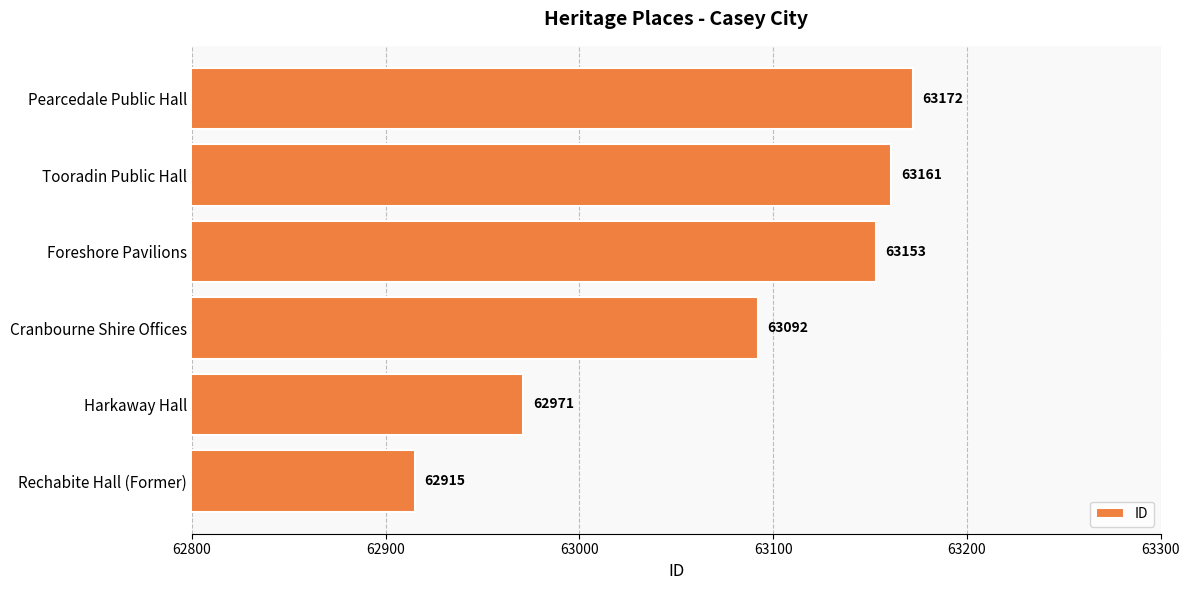

Reading top to bottom, list all the values displayed in this chart.

Pearcedale Public Hall=63172	Tooradin Public Hall=63161	Foreshore Pavilions=63153	Cranbourne Shire Offices=63092	Harkaway Hall=62971	Rechabite Hall (Former)=62915